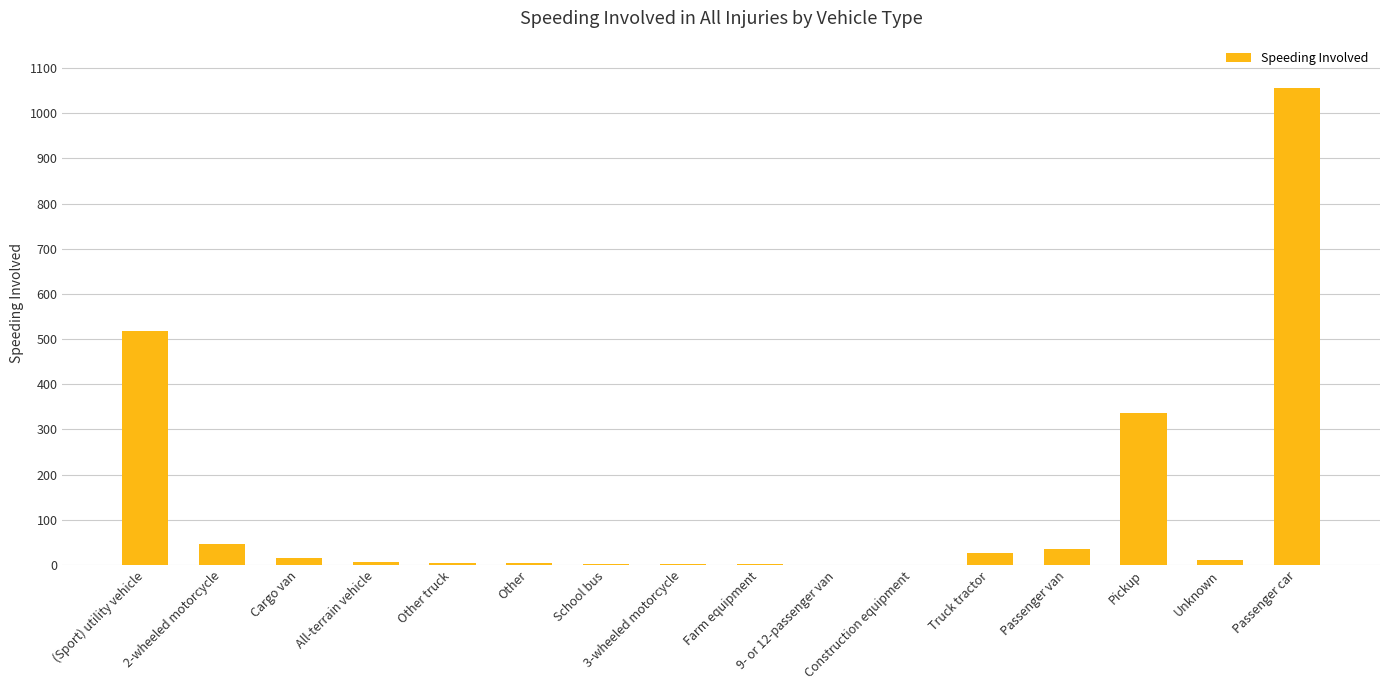

What is the greatest value displayed?

1055